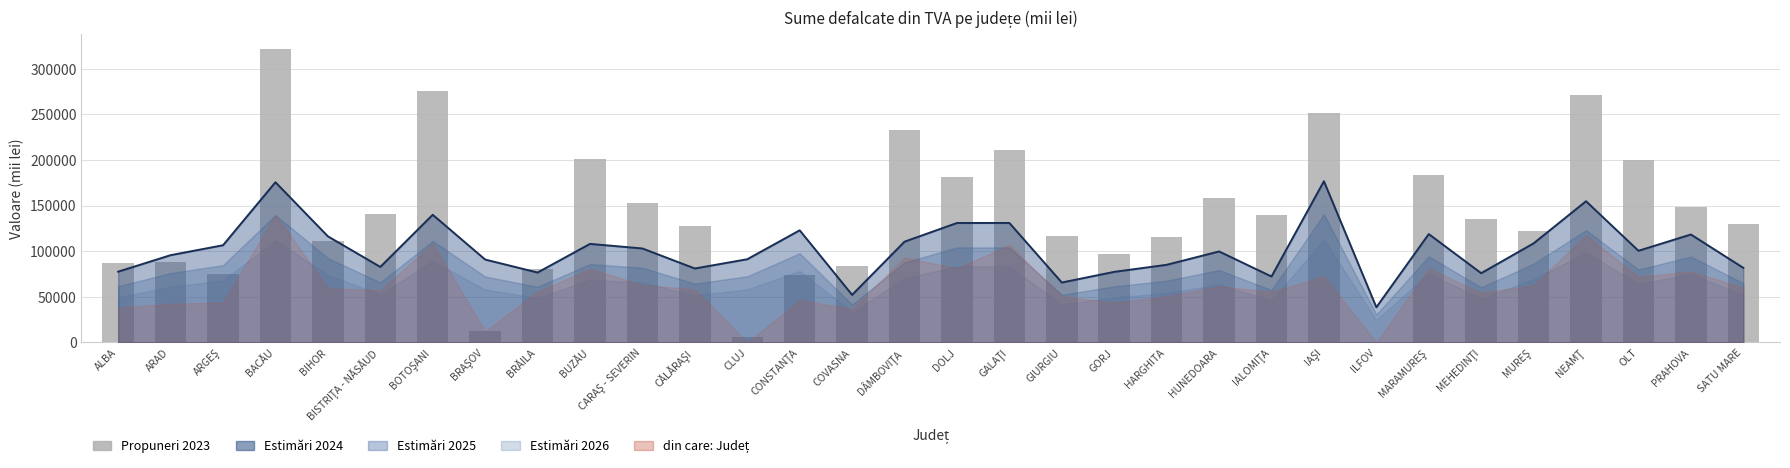

Reading left to right, what are all the values shown in this chart?

ALBA=86630	ARAD=88588	ARGEŞ=75327	BACĂU=321311	BIHOR=111184	BISTRIŢA - NĂSĂUD=140826	BOTOŞANI=275828	BRAŞOV=12412	BRĂILA=80730	BUZĂU=200625	CARAŞ - SEVERIN=152693	CĂLĂRAŞI=127568	CLUJ=6251	CONSTANŢA=74386	COVASNA=84015	DÂMBOVIŢA=233100	DOLJ=180861	GALAŢI=210410	GIURGIU=116542	GORJ=96974	HARGHITA=115921	HUNEDOARA=157917	IALOMIŢA=139930	IAŞI=251273	ILFOV=0	MARAMUREŞ=183382	MEHEDINŢI=135405	MUREŞ=121763	NEAMŢ=270795	OLT=200026	PRAHOVA=148159	SATU MARE=130068